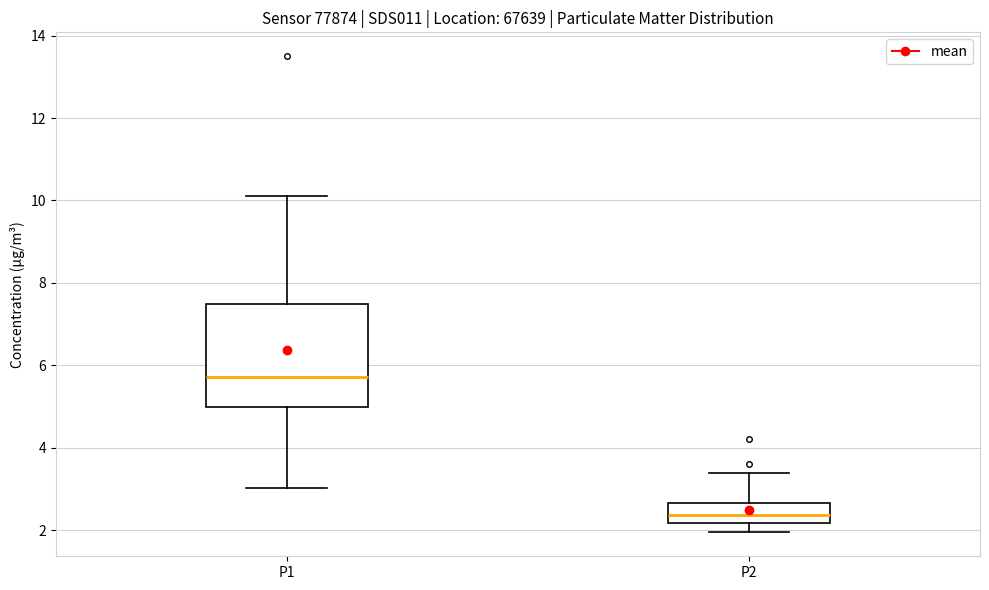

Reading left to right, read every box against the y-axis: the position of its median line, the range the box covers, and the ends of its whiskers. The values are not printed on the chart, so give them approximately, as read against the axis.

P1: median 5.8, box 5.0 to 7.4, whiskers 3.0 to 10.2
P2: median 2.4, box 2.2 to 2.6, whiskers 2.0 to 3.4